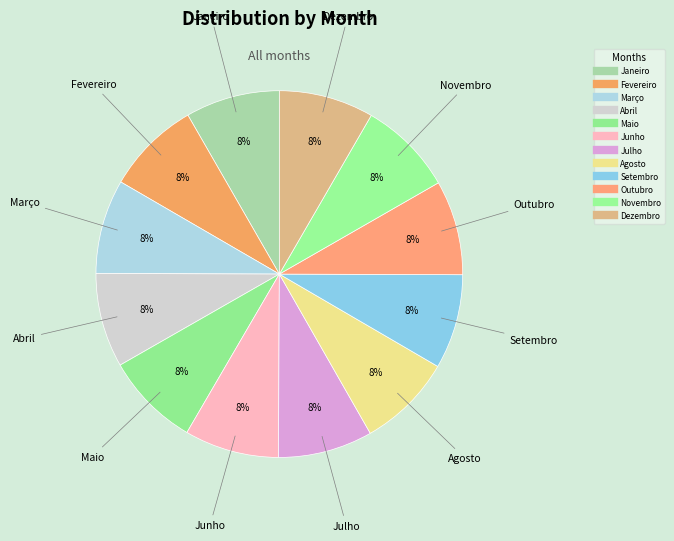

How many slices are in this pie chart?

12